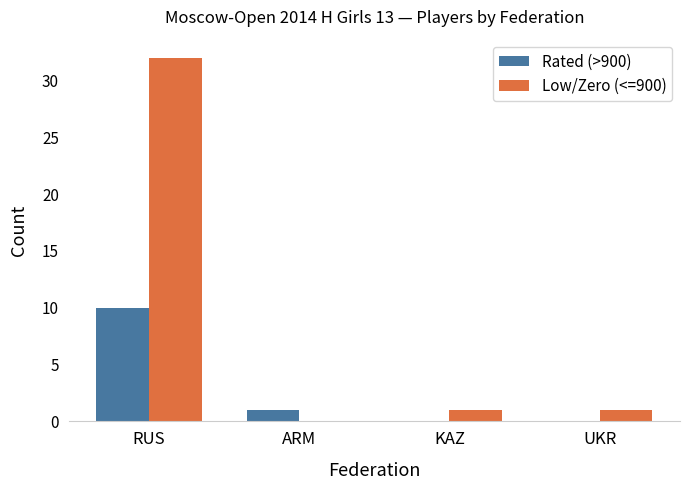

Are the bars horizontal?

No